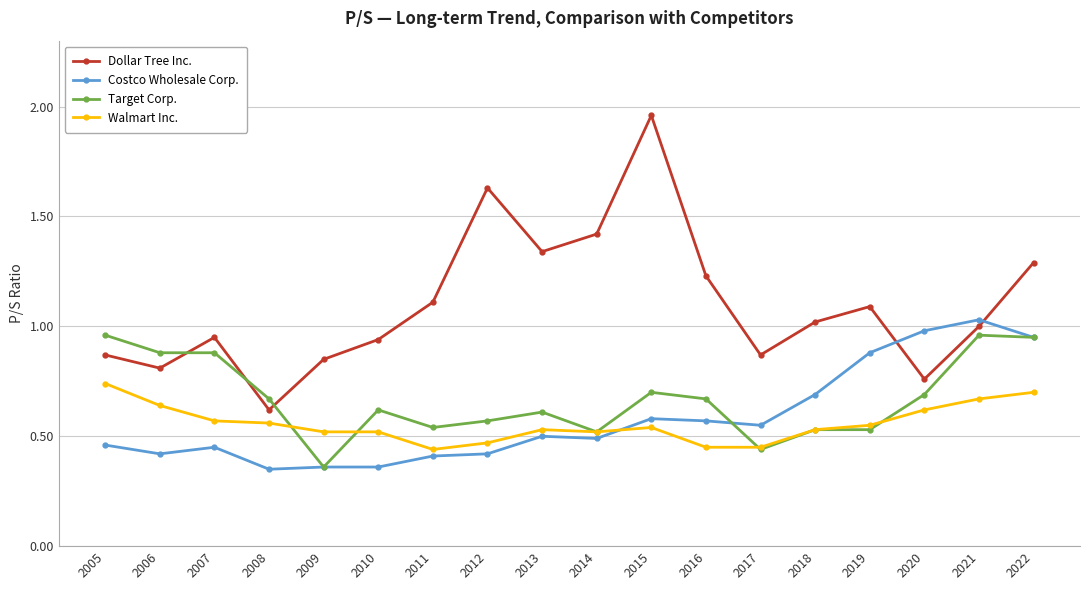

The Dollar Tree Inc. series shows 0.8 at 2008. True or false?

False